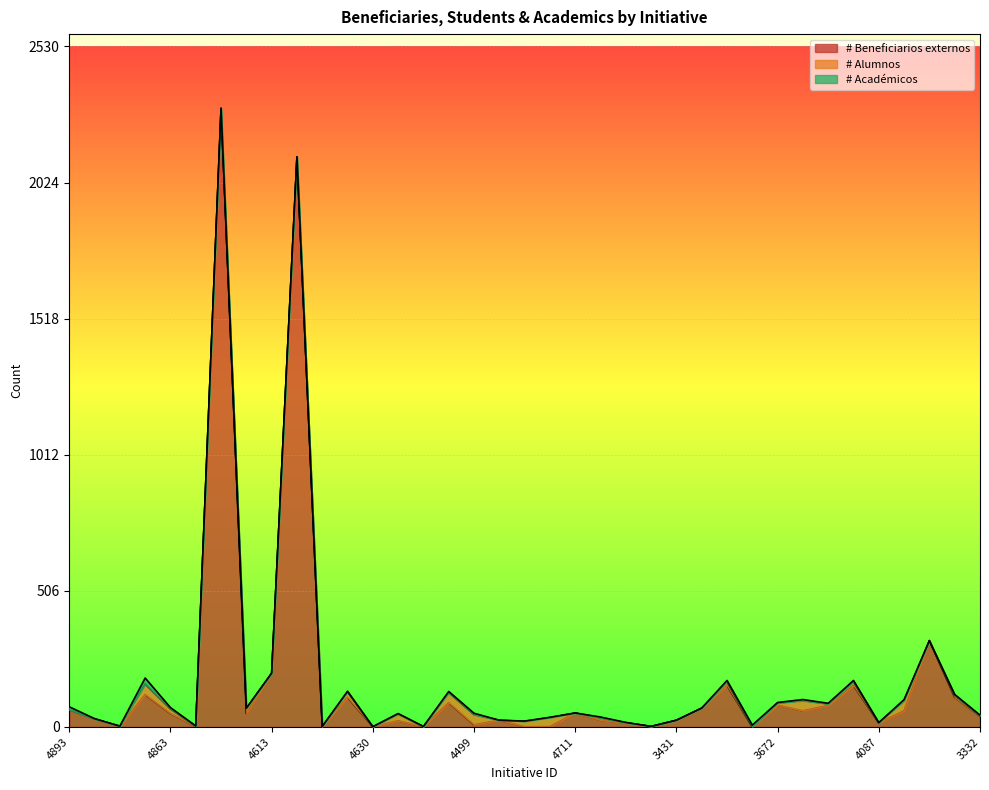

What is the total value across all series at 4141?

173